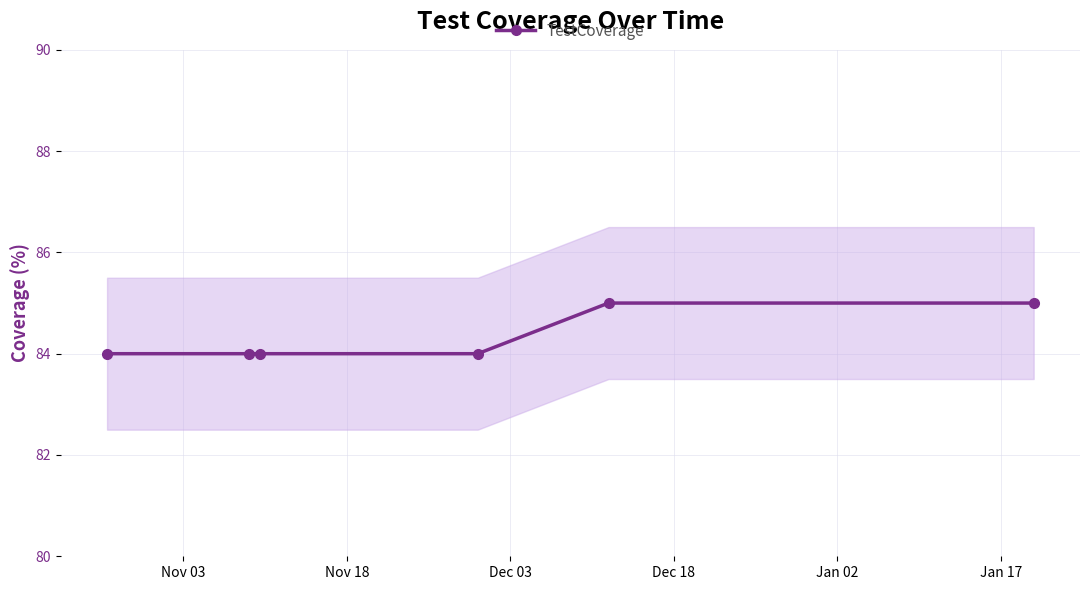

What is the smallest value displayed?

84